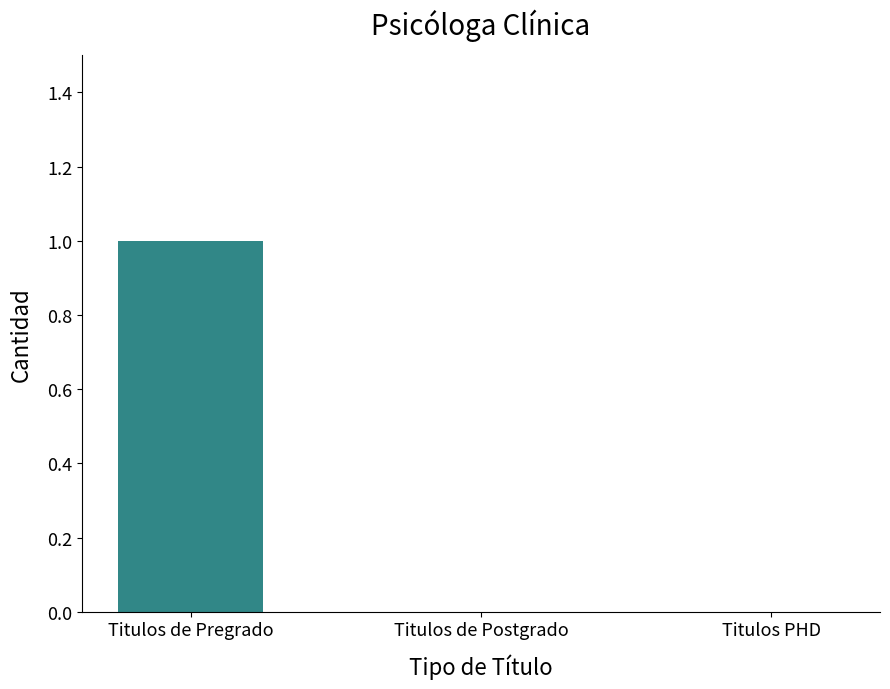

Count the number of data series in this chart.

1